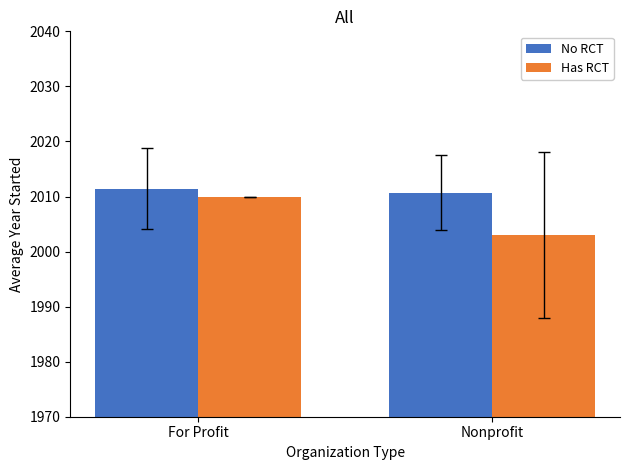

Is the value of No RCT at Nonprofit greater than the value of Has RCT at Nonprofit?

Yes